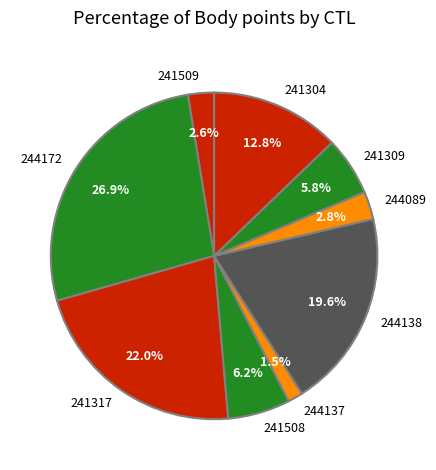

Is there a majority slice in this chart?

No